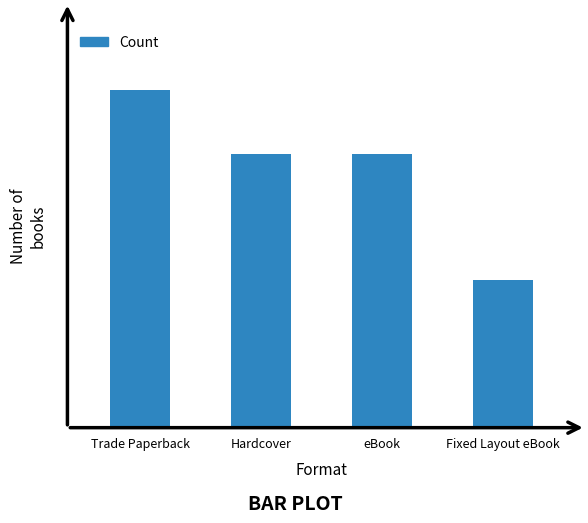

Is it true that the value at eBook is 13?

True